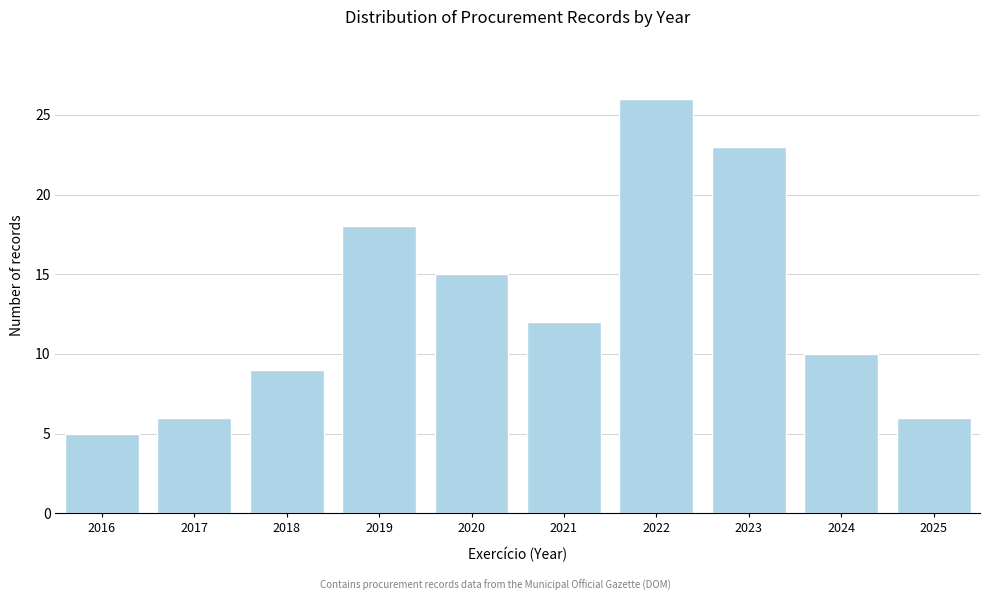

Reading left to right, what are all the values shown in this chart?

2016=5	2017=6	2018=9	2019=18	2020=15	2021=12	2022=26	2023=23	2024=10	2025=6